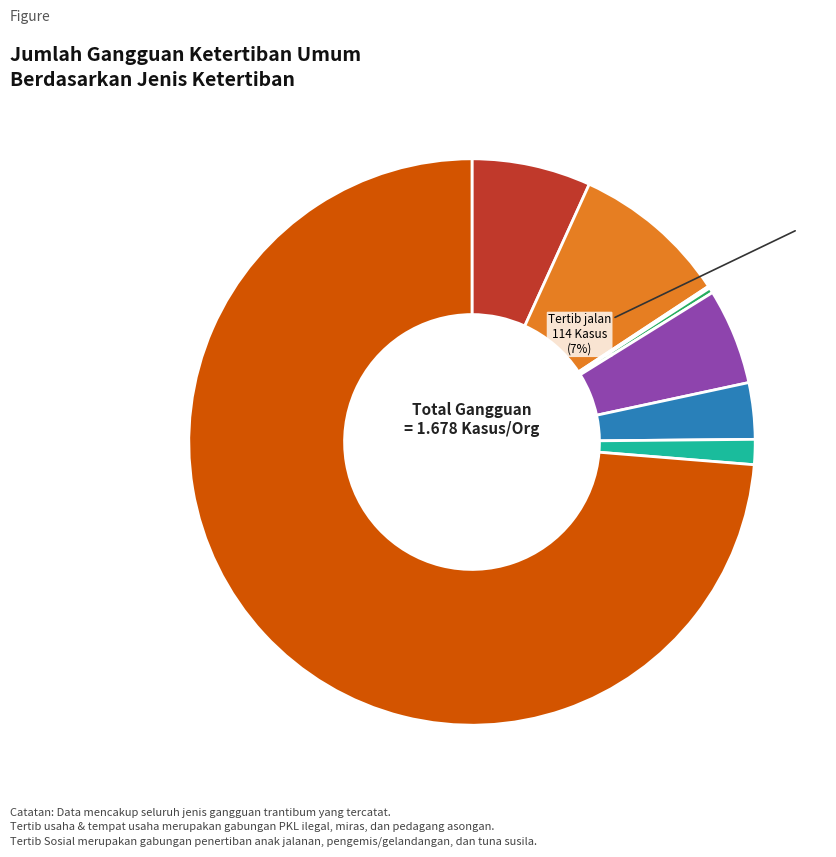

Does any single category account for the majority?

Yes